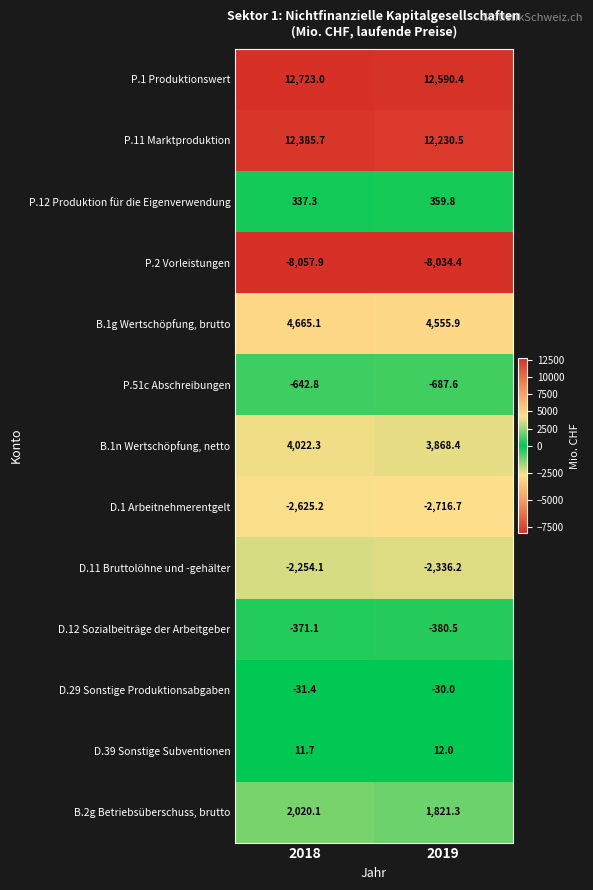

List the series in order of their peak value, lowest first.

P.2 Vorleistungen, D.1 Arbeitnehmerentgelt, D.11 Bruttolöhne und -gehälter, P.51c Abschreibungen, D.12 Sozialbeiträge der Arbeitgeber, D.29 Sonstige Produktionsabgaben, D.39 Sonstige Subventionen, P.12 Produktion für die Eigenverwendung, B.2g Betriebsüberschuss, brutto, B.1n Wertschöpfung, netto, B.1g Wertschöpfung, brutto, P.11 Marktproduktion, P.1 Produktionswert